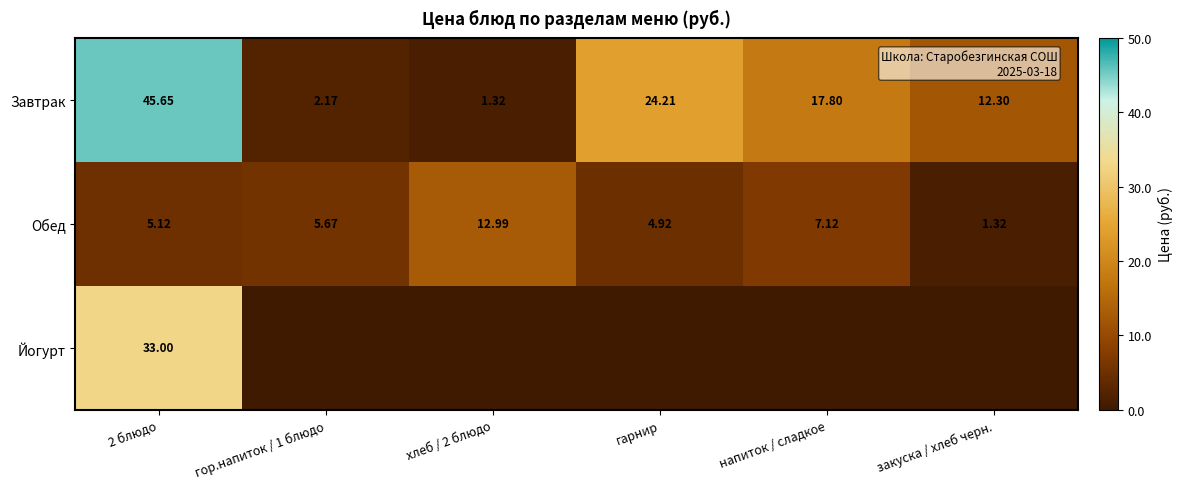

Is the value of Завтрак at хлеб / 2 блюдо greater than the value of Обед at напиток / сладкое?

No